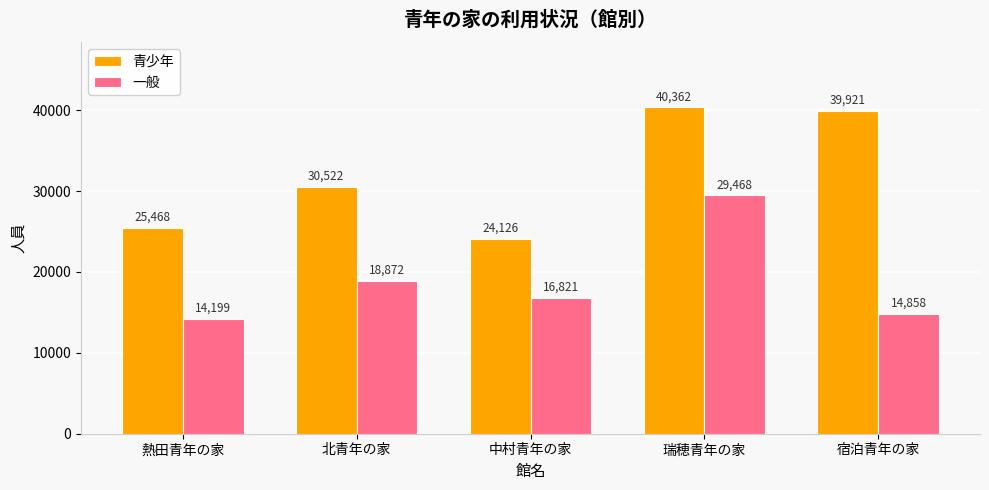

Rank the categories by 一般 value from lowest to highest.

熱田青年の家, 宿泊青年の家, 中村青年の家, 北青年の家, 瑞穂青年の家